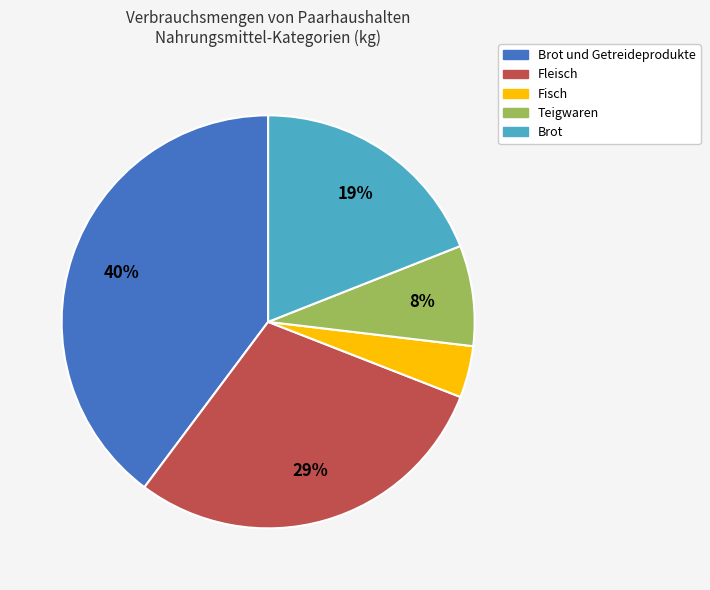

To the nearest percent, what is the average slice percentage?

20%